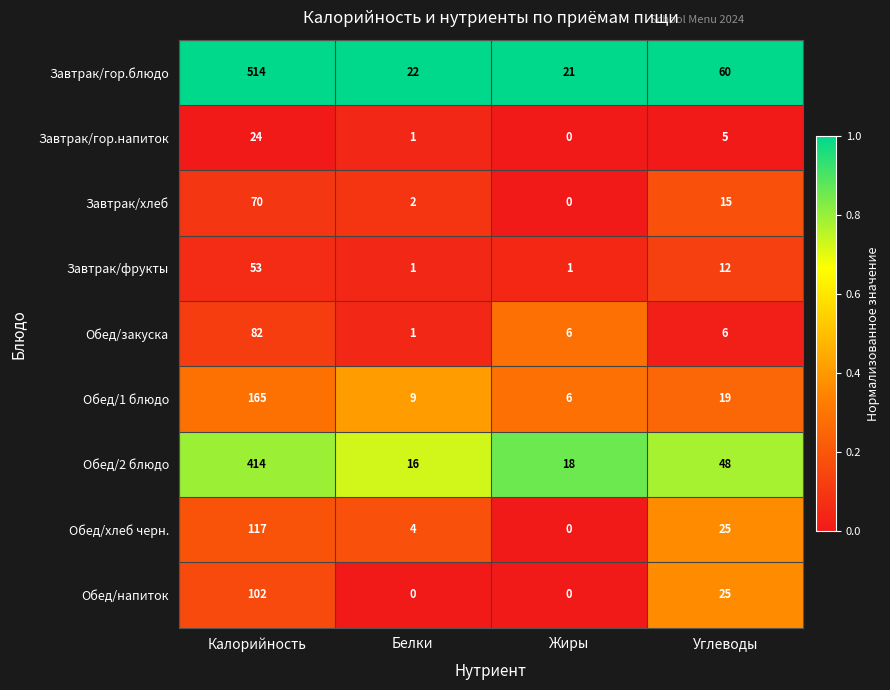

What is the total value across all series at Жиры?

52